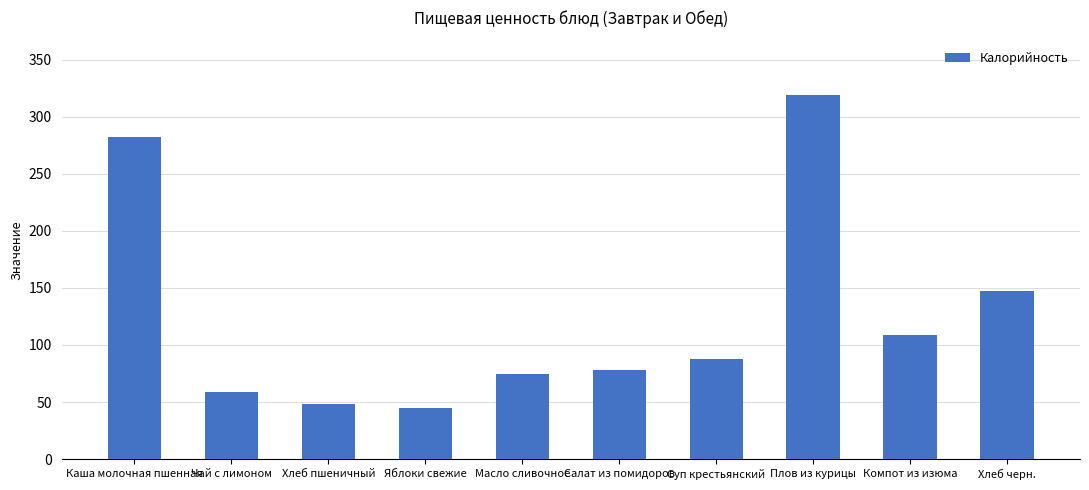

What position from the right is Яблоки свежие?

7